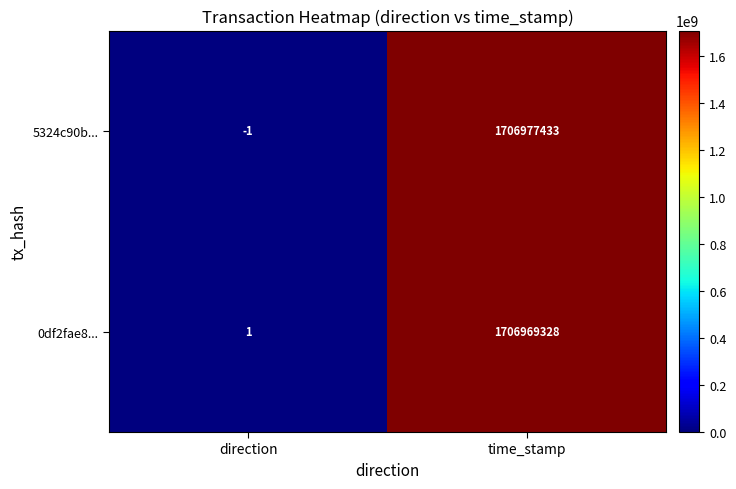

Rank the categories by 5324c90b... value from highest to lowest.

time_stamp, direction